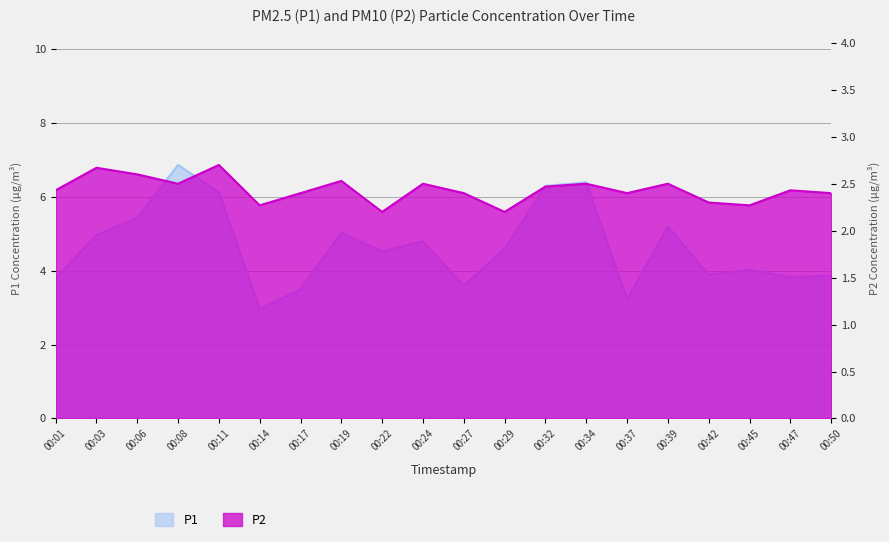

At which category does P2 reach its first local valley?

00:08